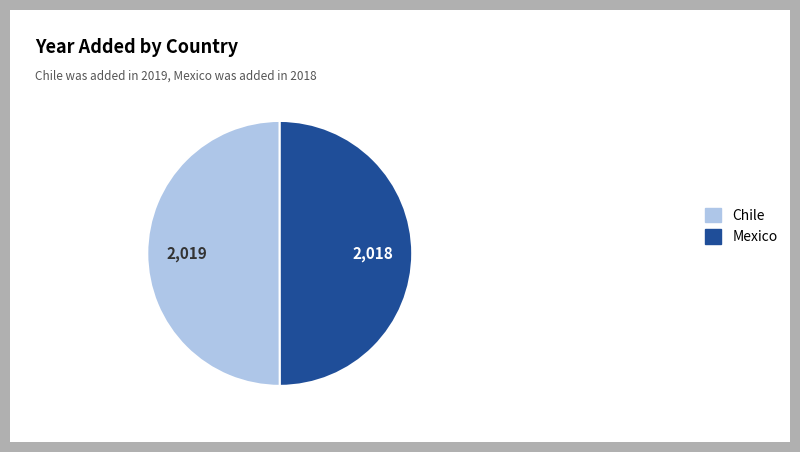

Approximately how many times larger is the value at Mexico compared to Chile?

1.0